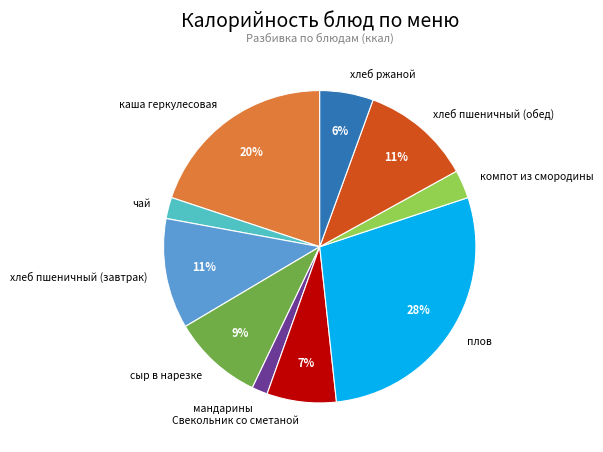

Which category has the biggest portion of the pie?

плов